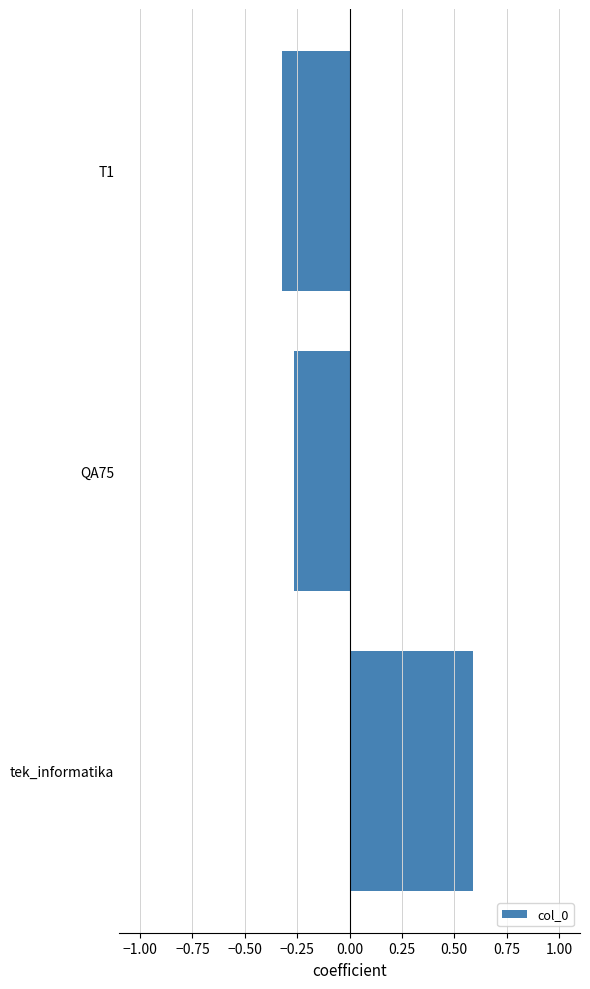

What is the greatest value displayed?

0.6